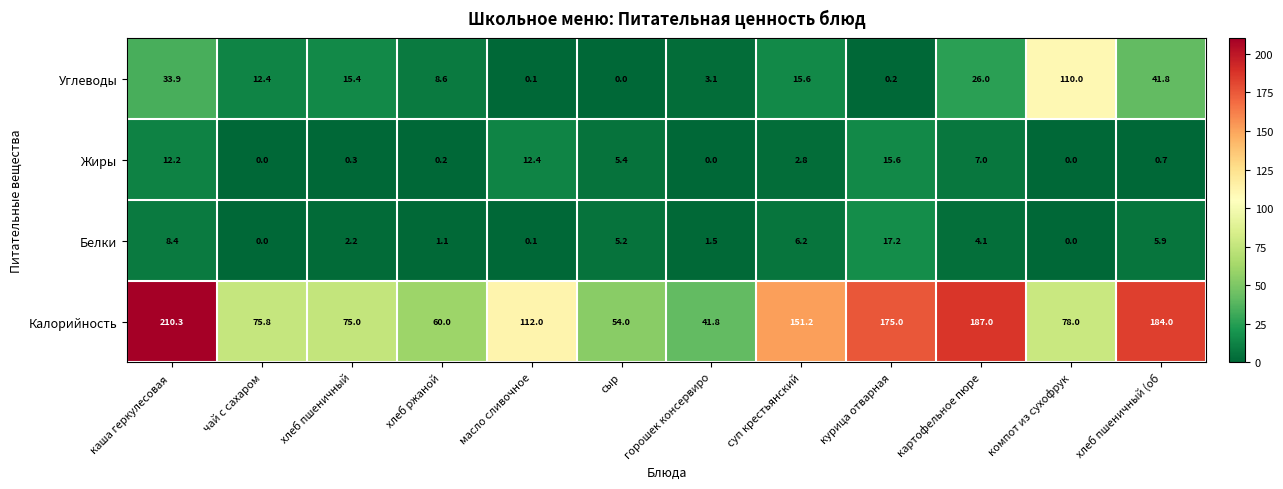

How many positive values does the Углеводы series have?

11